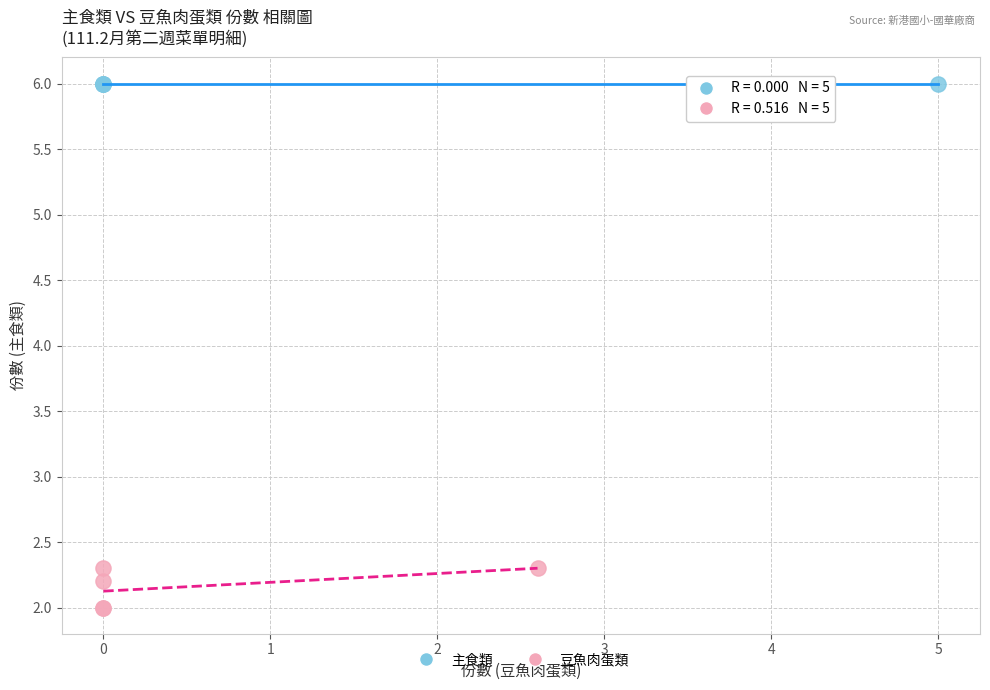

Which series reaches the minimum Y coordinate?

豆魚肉蛋類